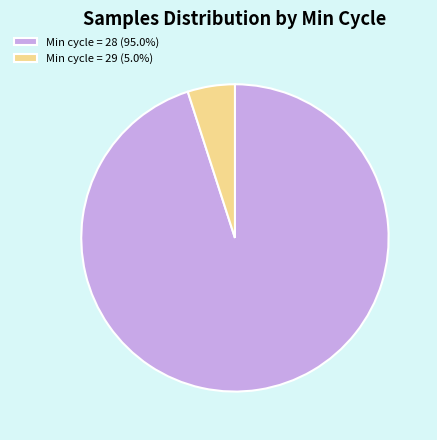

Is Min cycle = 29 (5.0%) the majority of the pie?

No